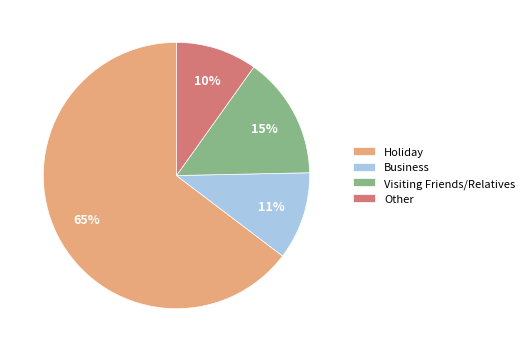

How many slices are in this pie chart?

4